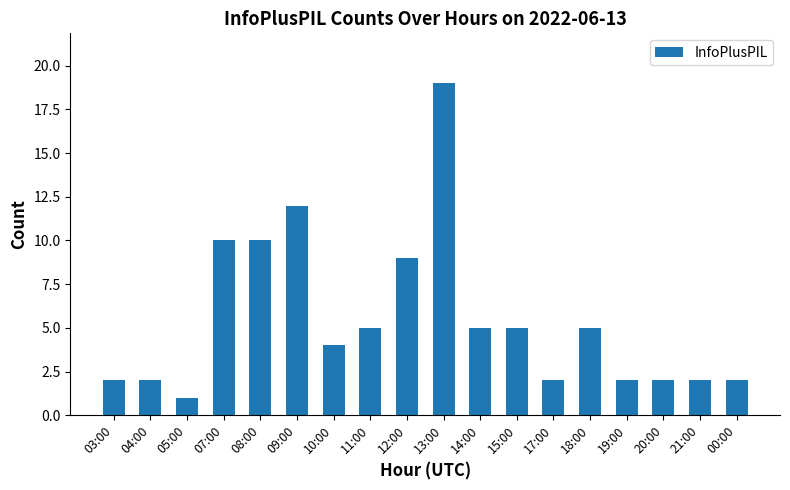

Which category has the highest value across all series?

13:00